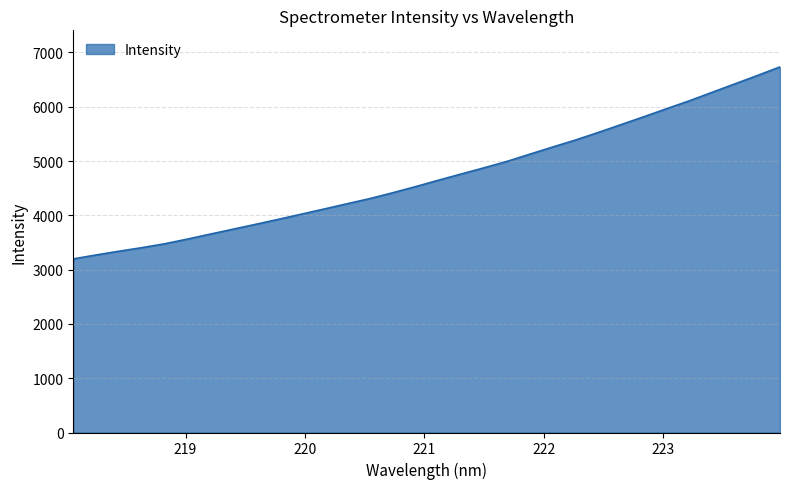

Reading right to left, transcribe all the data shown in this chart.

6733.6	6574.0	6418.1	6262.3	6106.1	5960.5	5812.4	5667.9	5523.1	5383.9	5255.5	5124.0	4990.9	4874.0	4760.7	4645.7	4528.0	4415.6	4308.0	4213.0	4116.7	4021.4	3927.3	3835.0	3744.4	3653.6	3562.0	3475.5	3403.9	3338.7	3269.9	3197.6